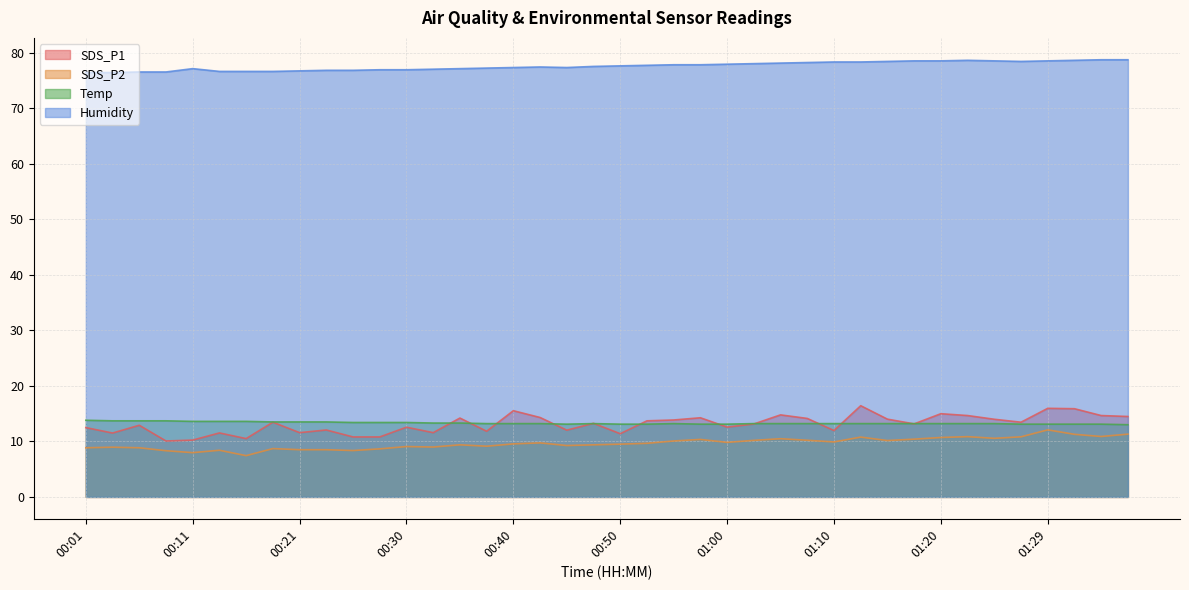

True or false: Humidity and SDS_P1 cross at least once.

False